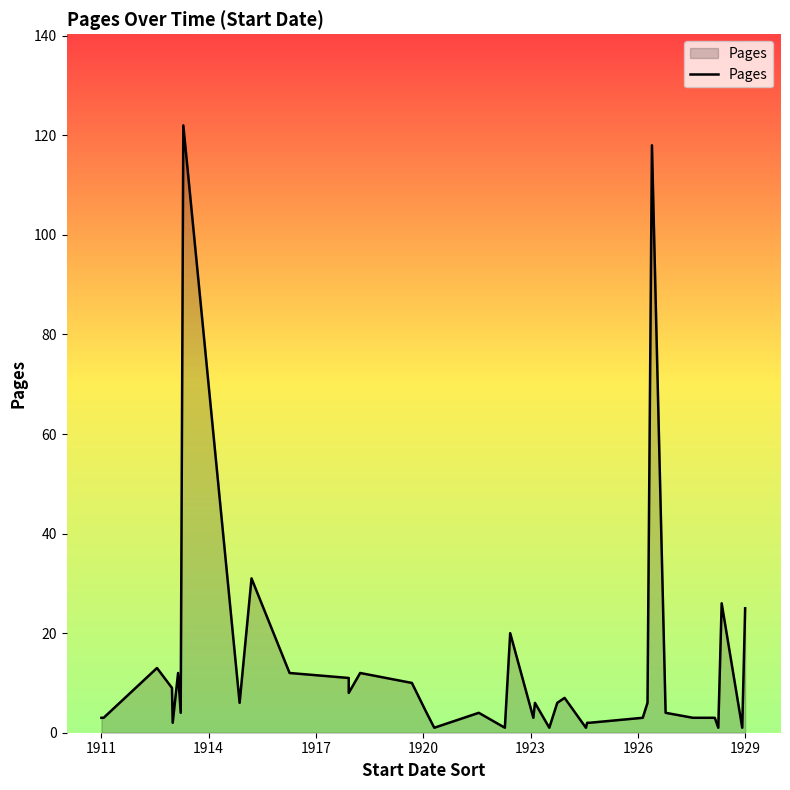

True or false: the data shows 4 at 1923.

False